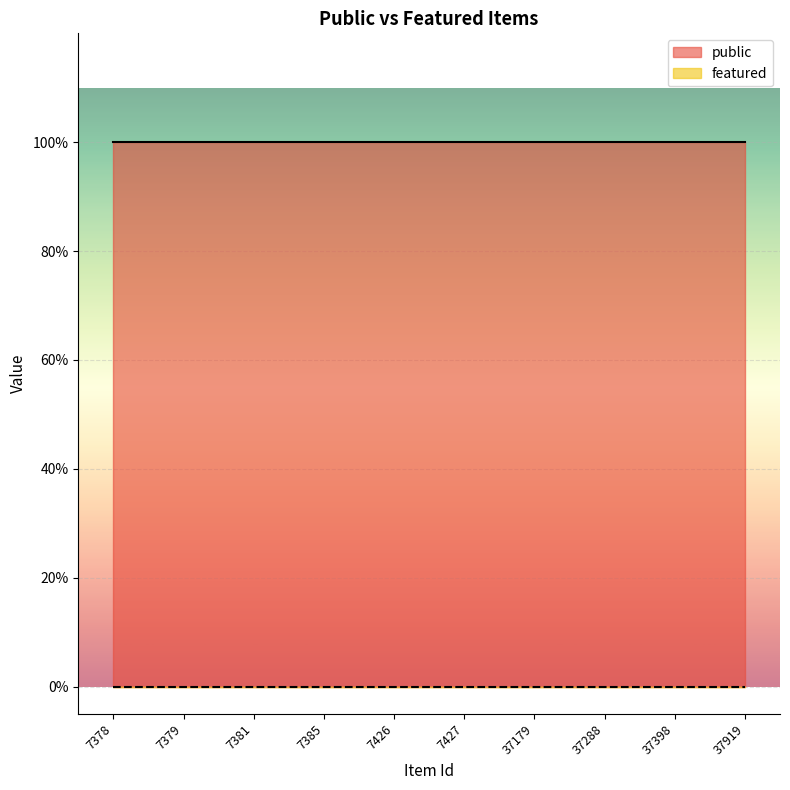

Which has a higher value, 7378 or 37288?

7378